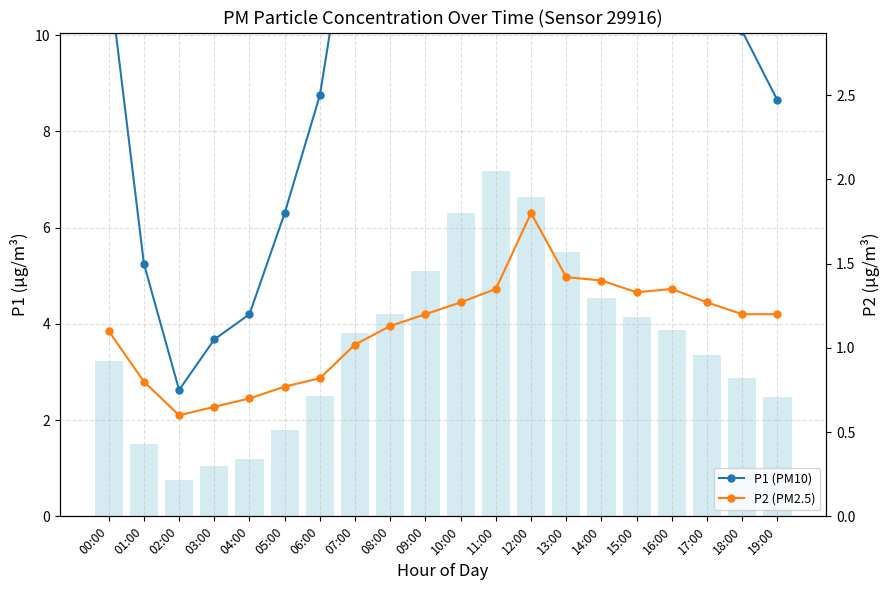

What is the label of the 10th bar from the right?

10:00